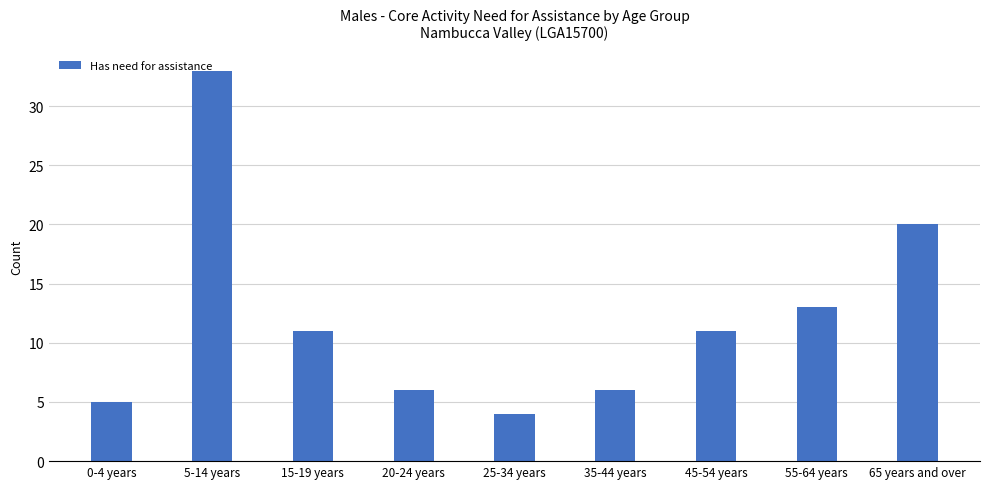

What is the sum of all values?

109